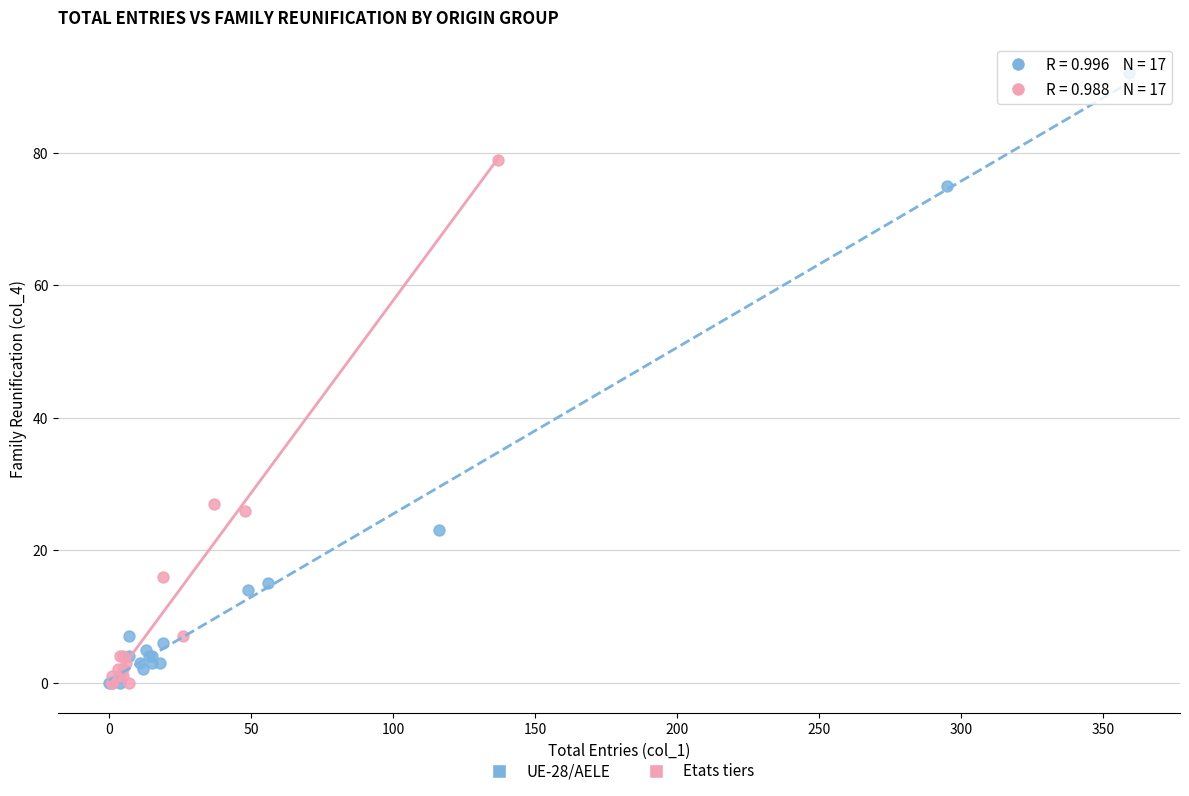

Which series has the largest Y range (max minus min)?

UE-28/AELE